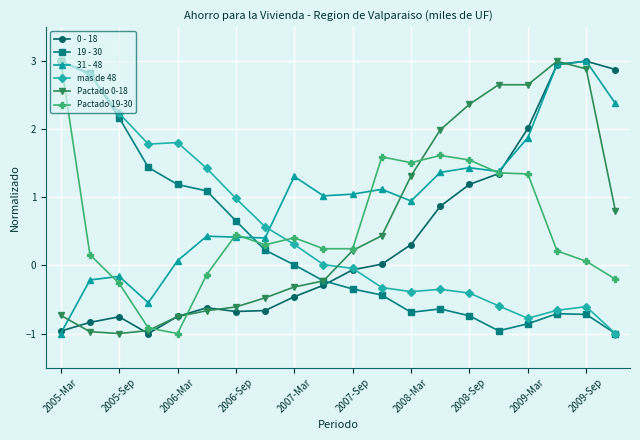

Does the chart display data point markers on the line(s)?

Yes